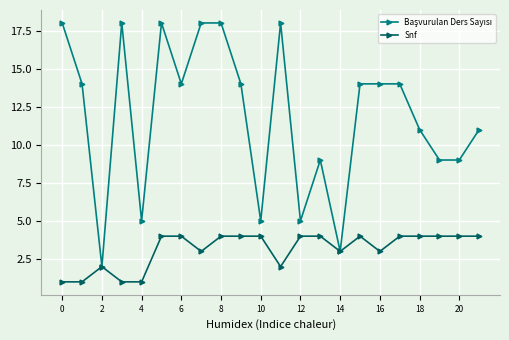

At how many categories does at least one series exceed 10?

14